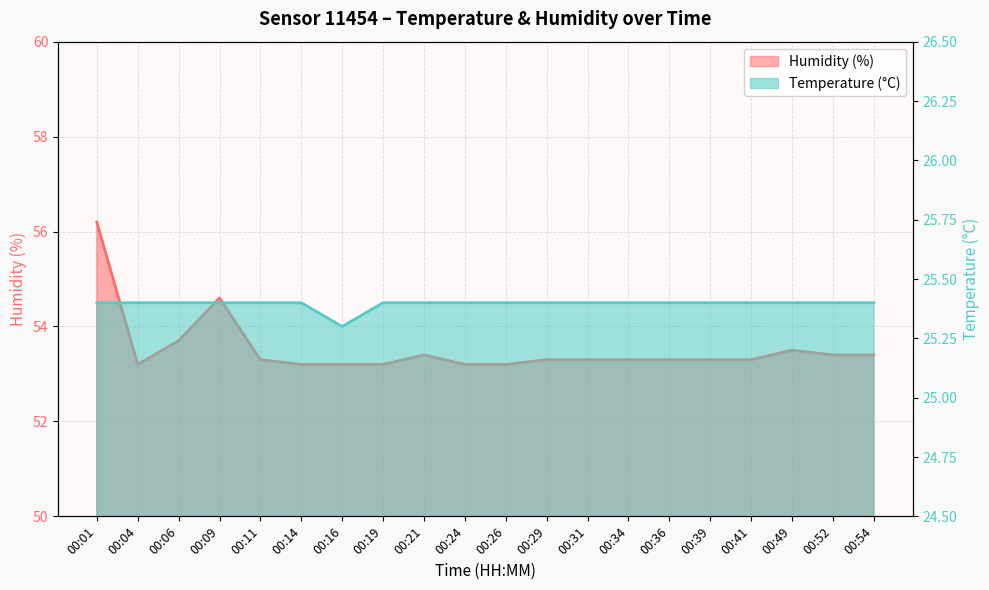

How many lines are shown in the chart?

2